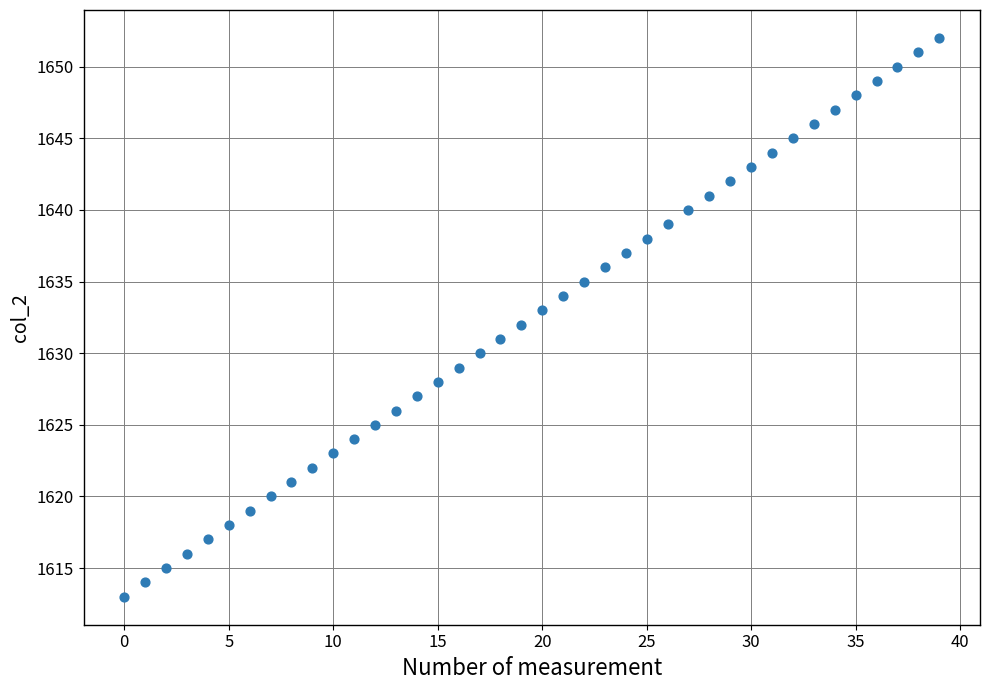

What is the range of Y values (max minus min)?

39